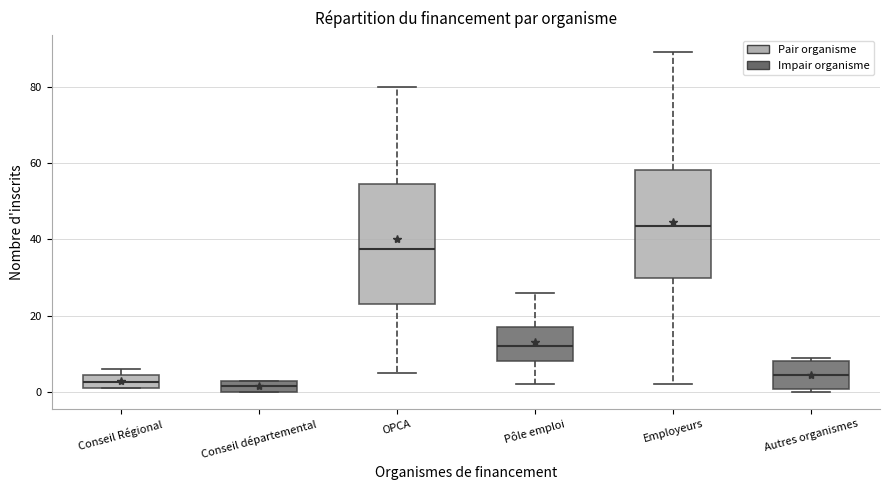

Reading left to right, read every box against the y-axis: the position of its median line, the range the box covers, and the ends of its whiskers. The values are not printed on the chart, so give them approximately, as read against the axis.

Conseil Régional: median 2 (inside the box), box 2 to 4, whiskers 2 to 6
Conseil départemental: median 2, box 0 to 4, whiskers 0 to 4
OPCA: median 38, box 24 to 54, whiskers 6 to 80
Pôle emploi: median 12, box 8 to 18, whiskers 2 to 26
Employeurs: median 44, box 30 to 58, whiskers 2 to 90
Autres organismes: median 4, box 0 to 8, whiskers 0 (just below the box's lower edge) to 10